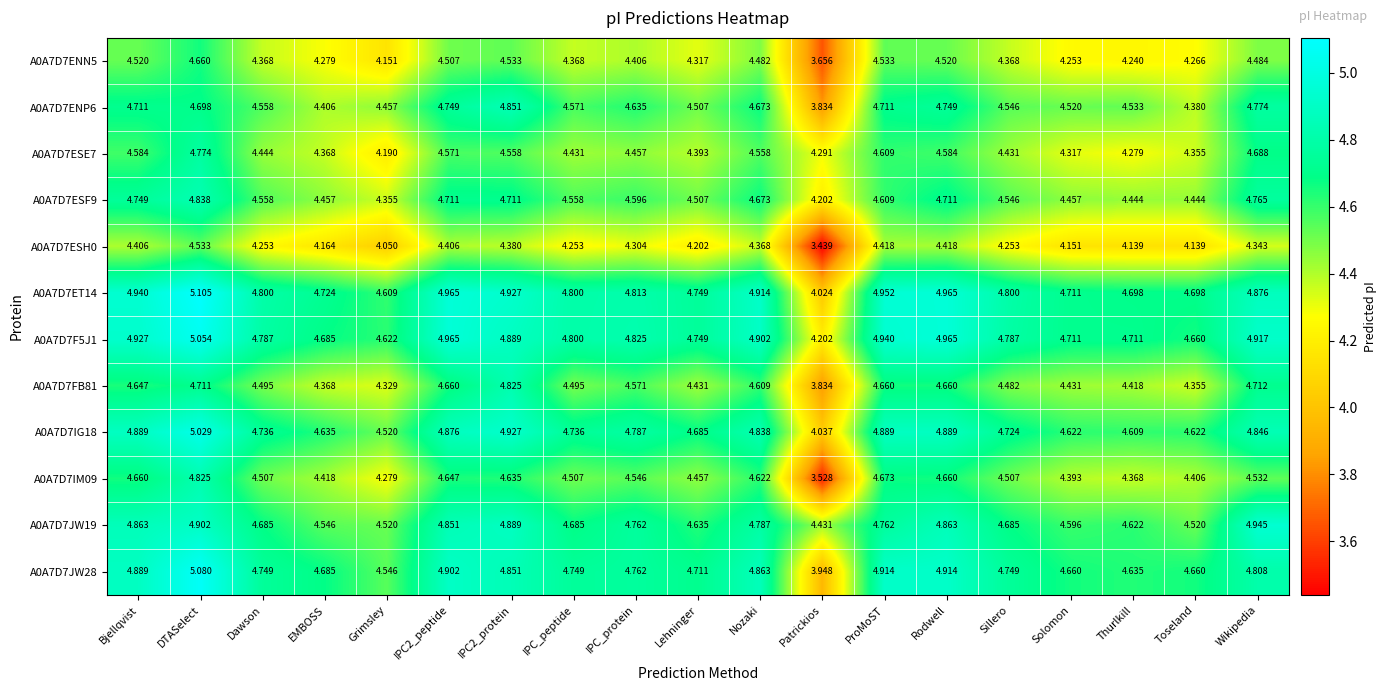

Which category has the lowest value in the A0A7D7JW19 series?

Patrickios